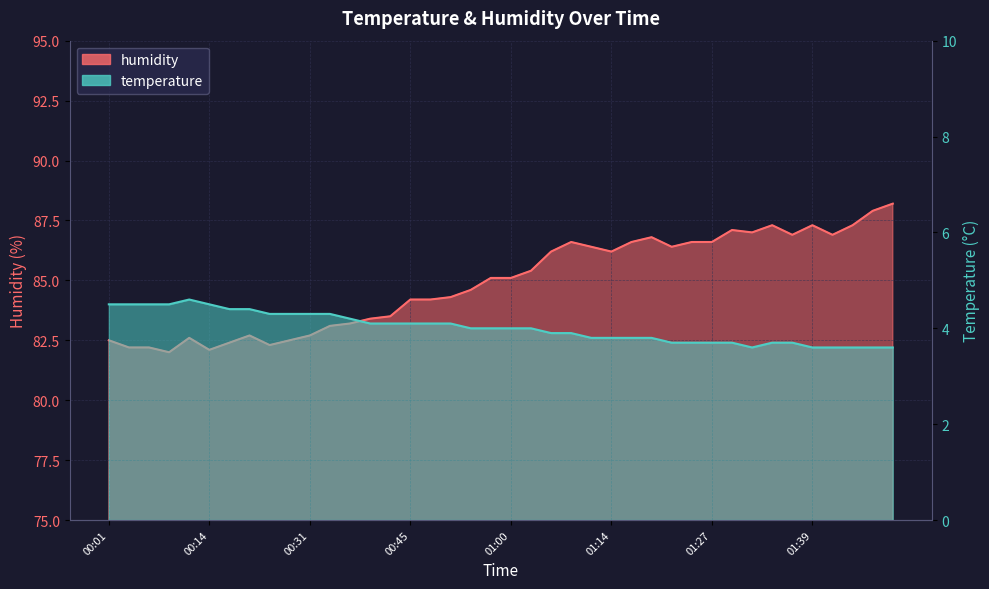

Between 00:43 and 00:35, which is larger?

00:35